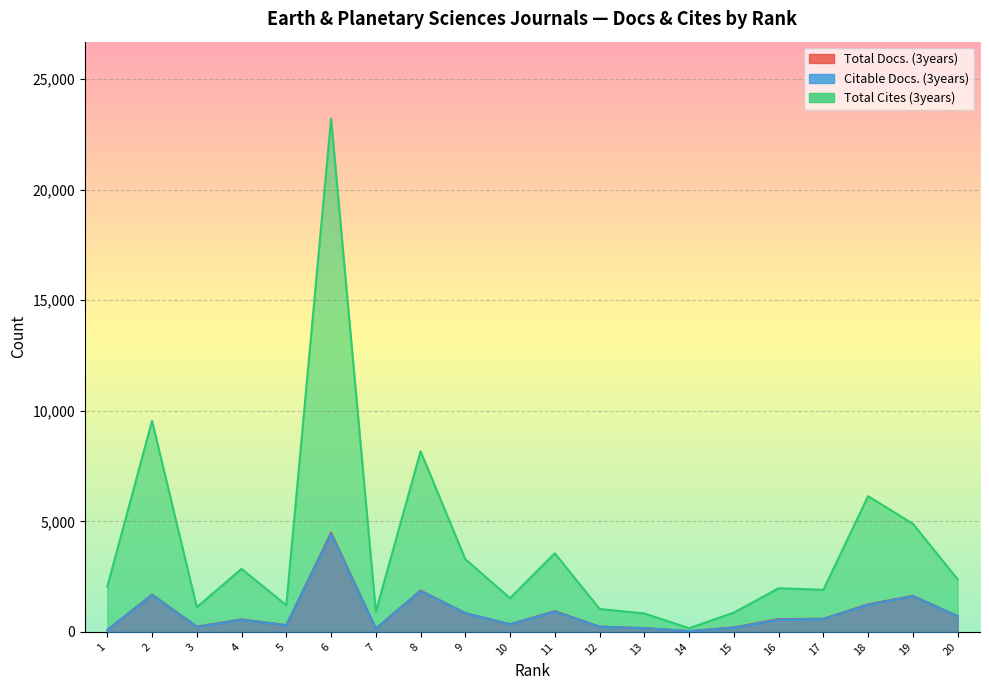

How many data points in Citable Docs. (3years) are above 556?

9